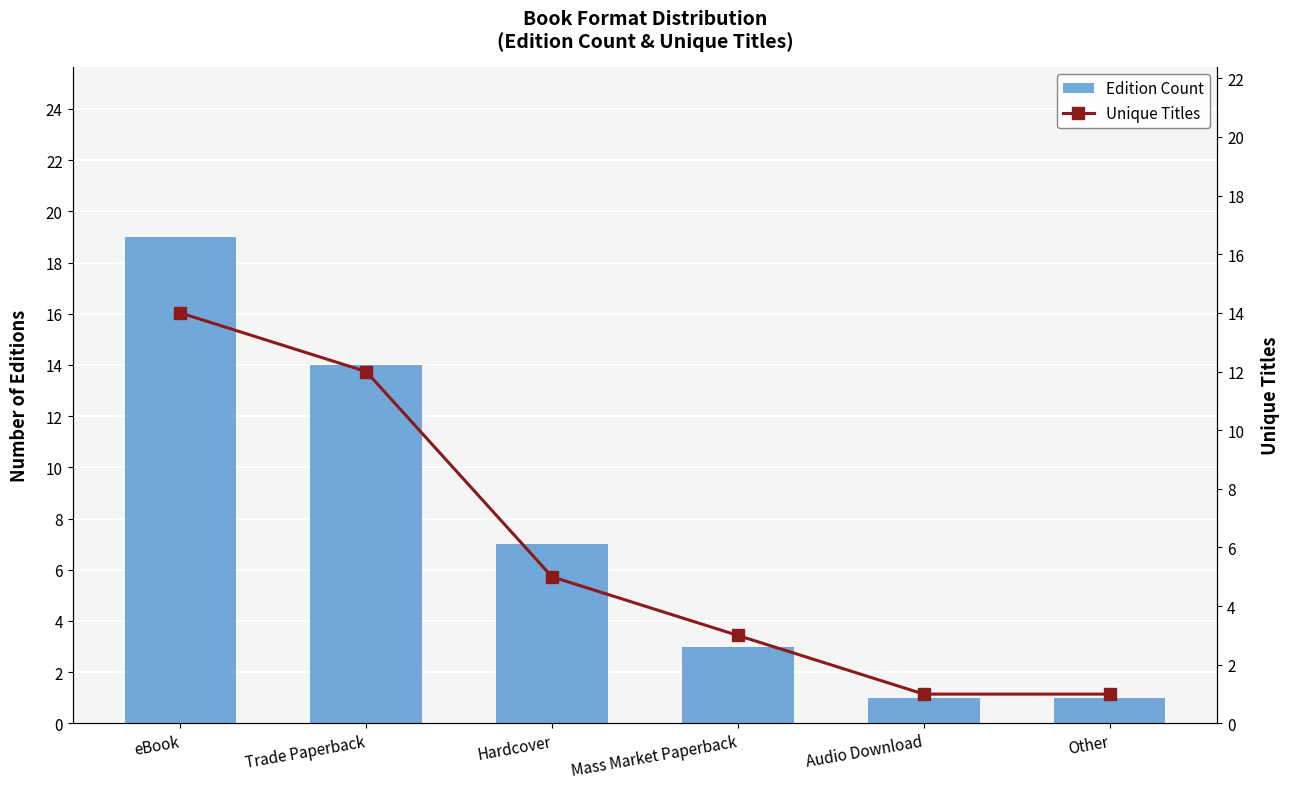

Which series has the widest spread of values?

Edition Count